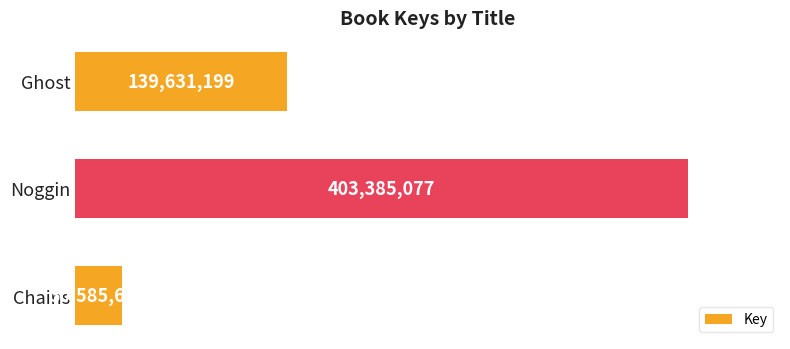

What is the smallest value displayed?

30585656